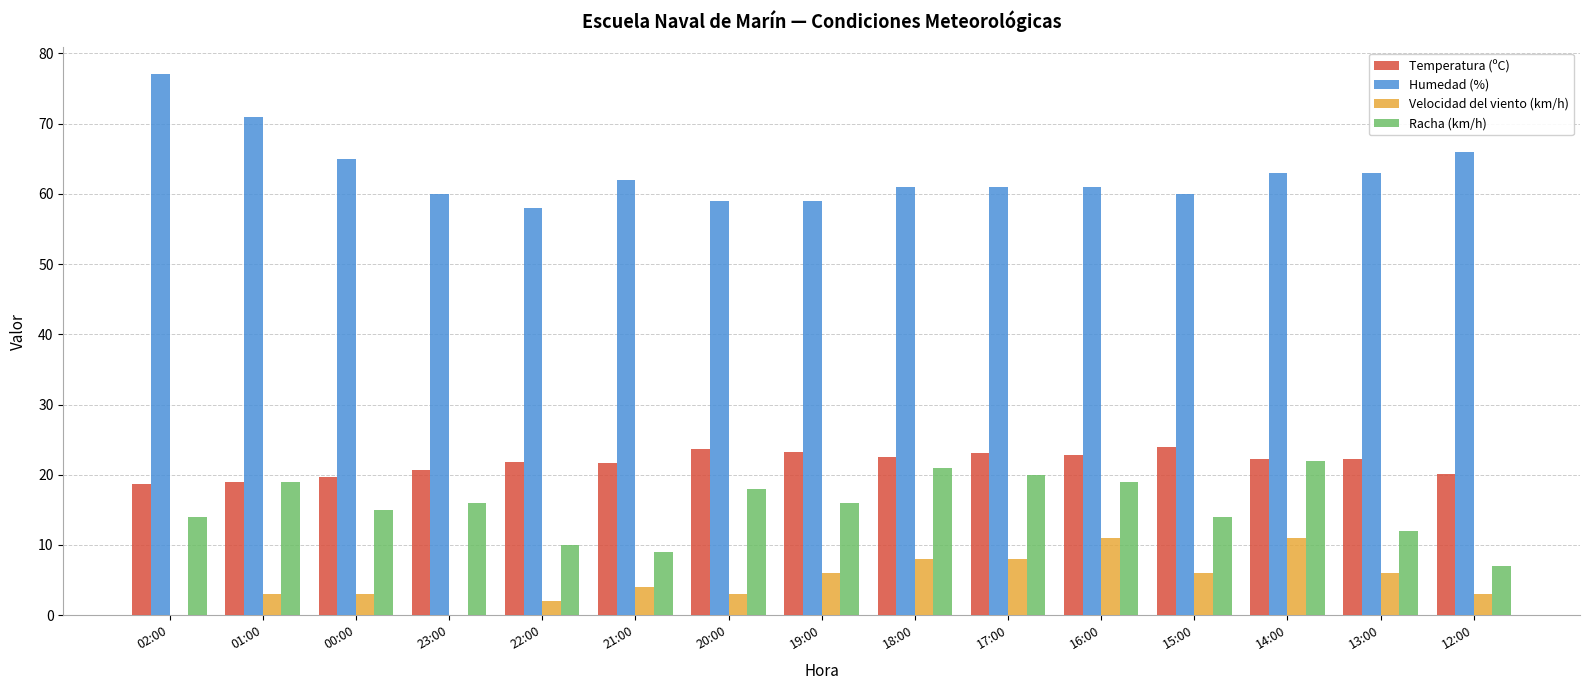

What is the sum of all Velocidad del viento (km/h) values?

74.0